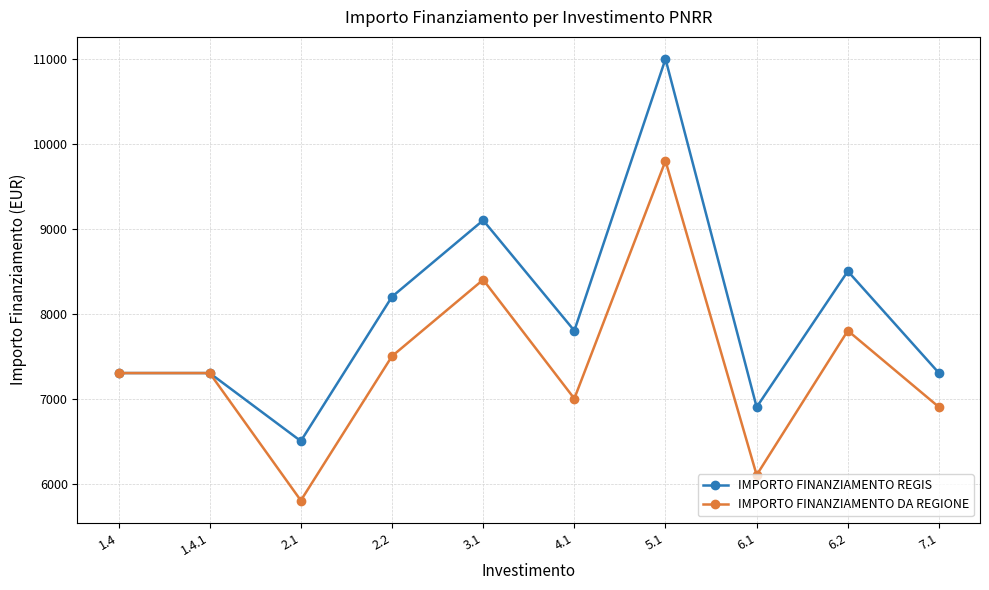

What is the spread (max minus min) of values at 6.2?

700